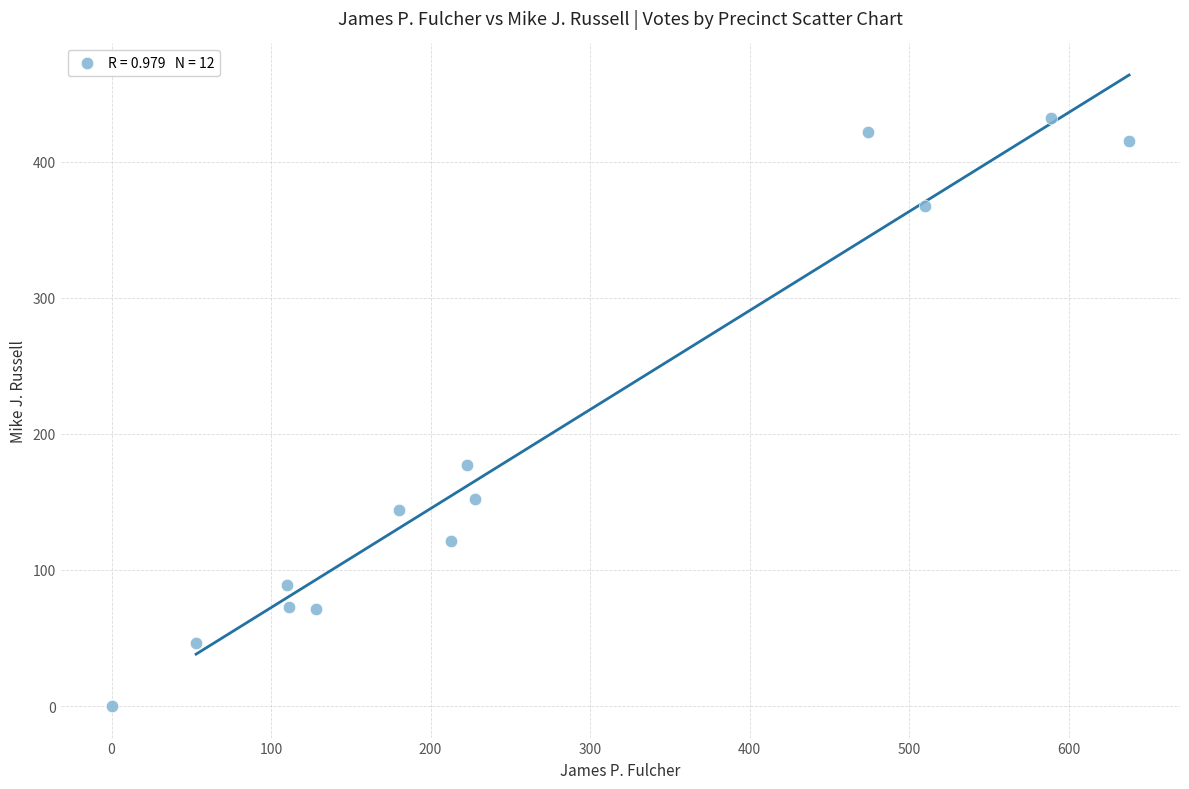

What is the range of Y values (max minus min)?

432